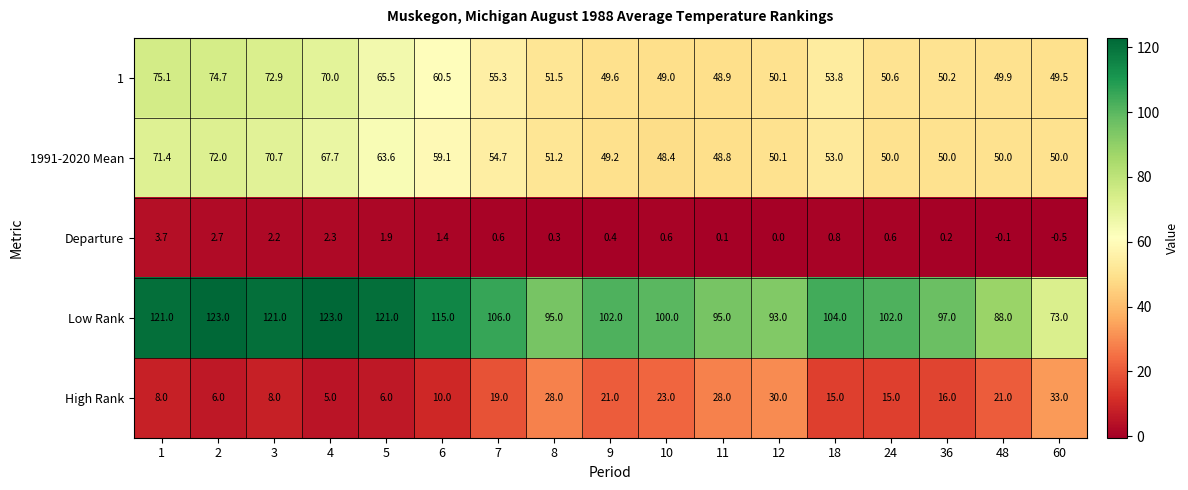

Is it true that High Rank equals 25.9 at 18?

False